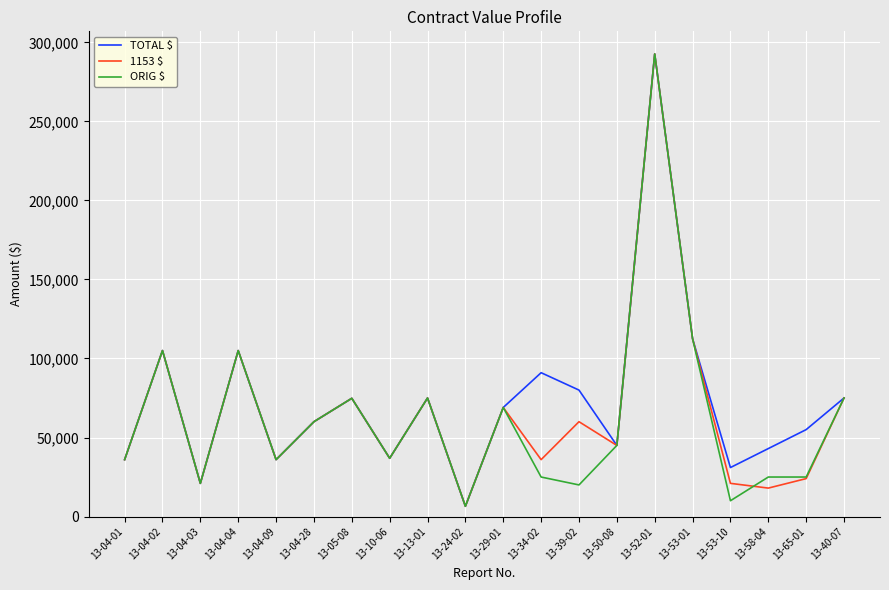

Which series has the largest total across all categories?

TOTAL $